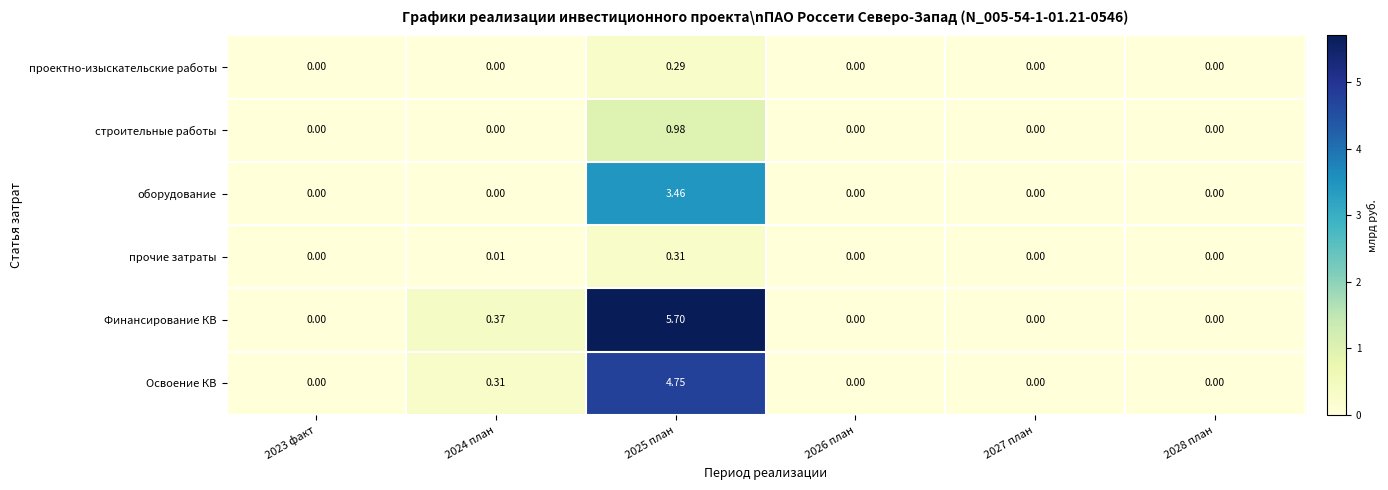

List the series in order of their peak value, highest first.

Финансирование КВ, Освоение КВ, оборудование, строительные работы, прочие затраты, проектно-изыскательские работы